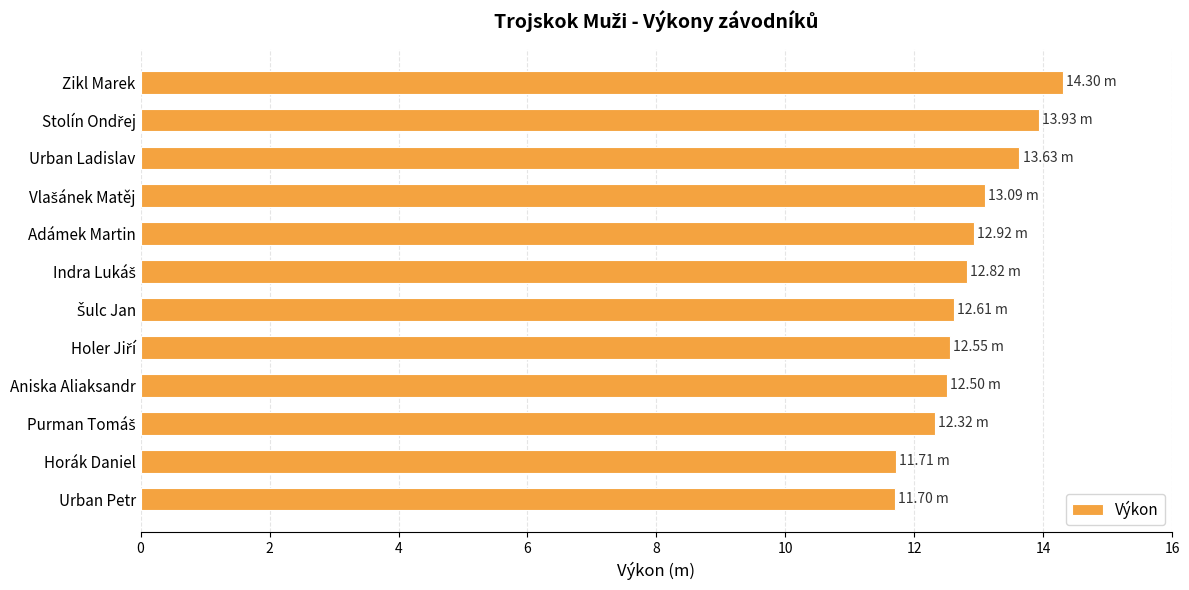

What is the sum of all values?

154.1